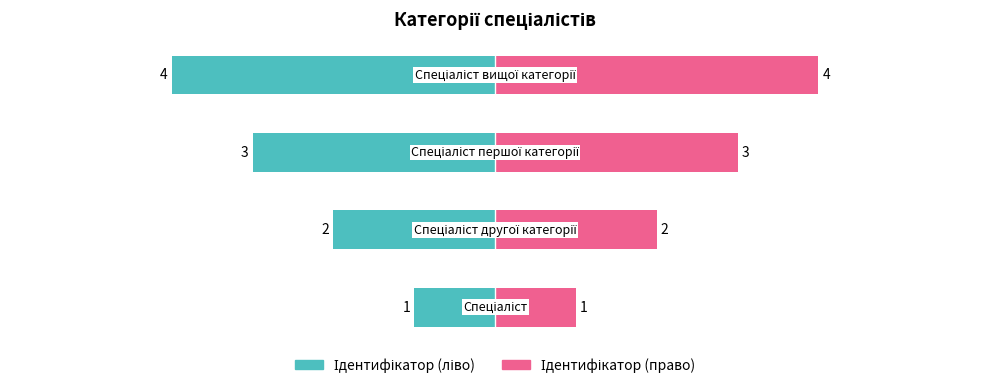

Reading right to left, transcribe all the data shown in this chart.

Ідентифікатор (ліво): -4	-3	-2	-1
Ідентифікатор (право): 4	3	2	1